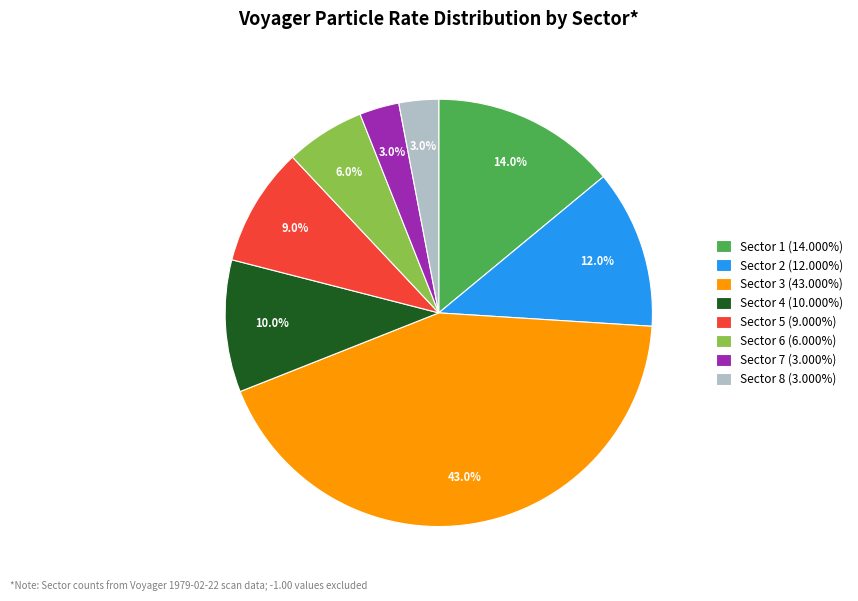

Count the number of slices in the pie.

8